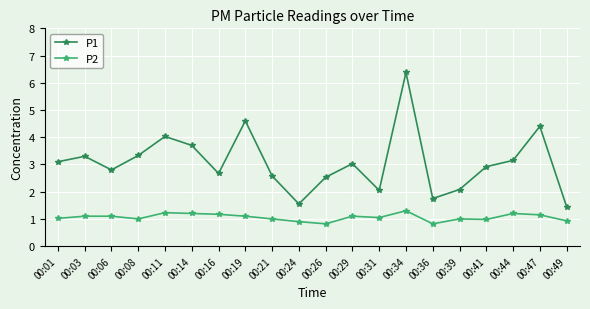

What is the value of the P2 point at the 6th from the left?

1.2